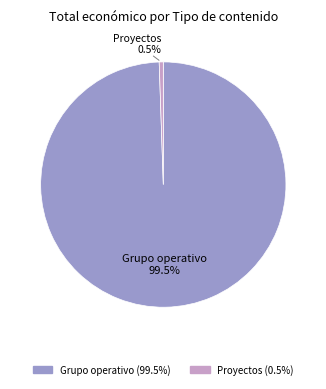

How many slices are in this pie chart?

2